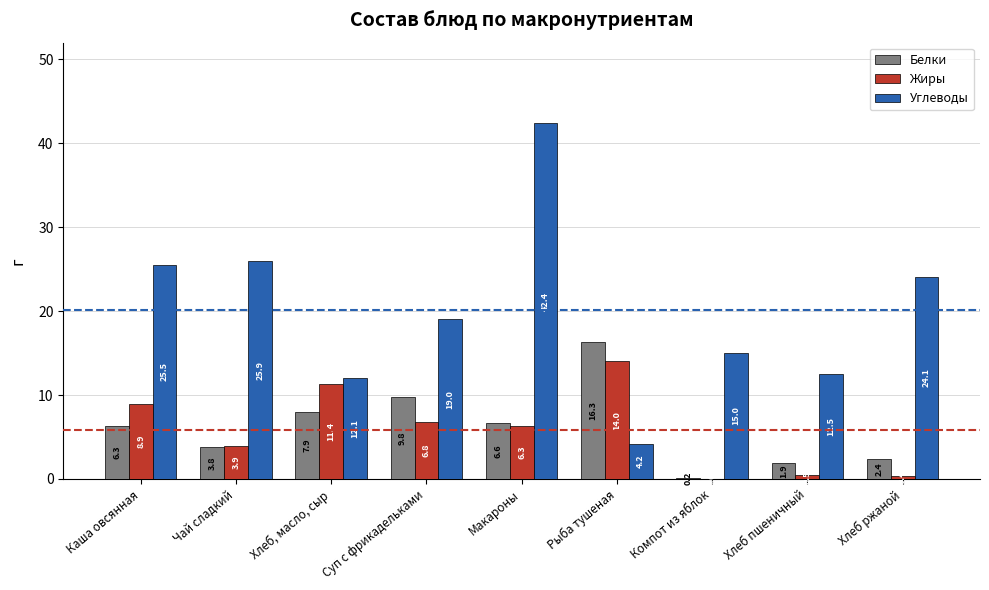

How many values in the Белки series exceed 6?

5